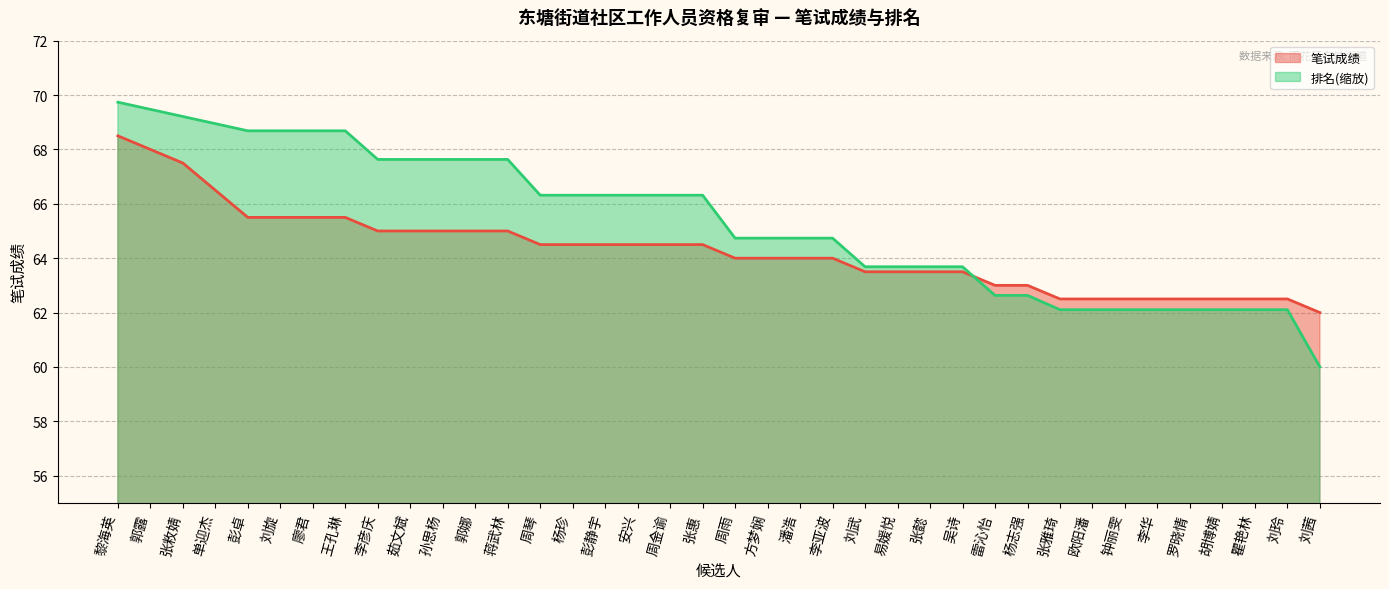

Rank the series at 易媛悦 from lowest to highest value.

笔试成绩, 排名(缩放)